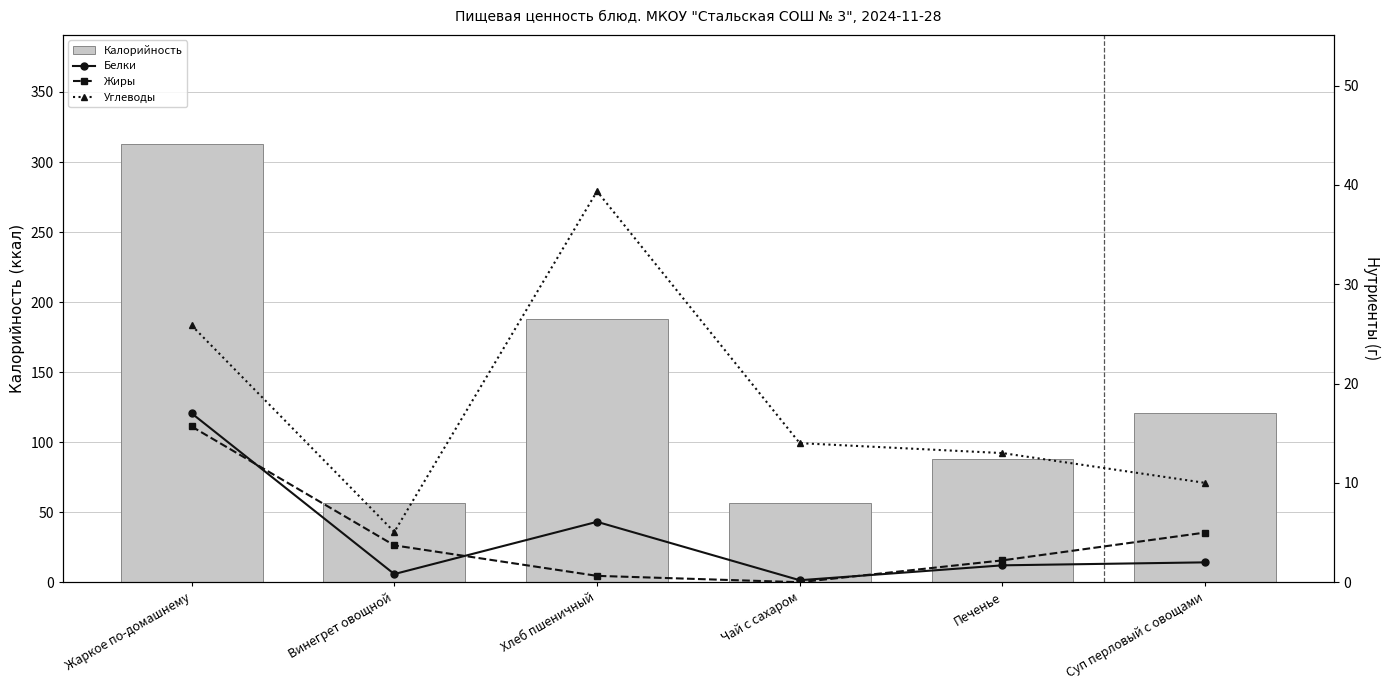

The Калорийность series shows 55.6 at Хлеб пшеничный. True or false?

False